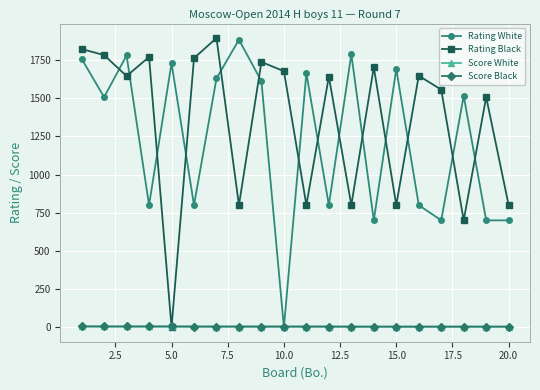

What is the value of the Rating Black point at the 19th from the left?

1507.0